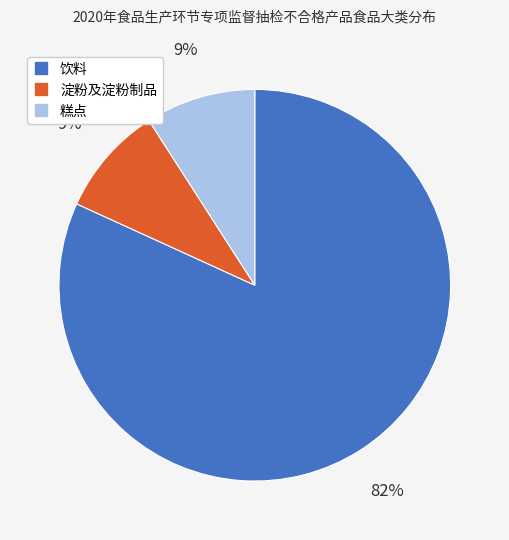

To the nearest percent, what percentage of the pie is 糕点?

9%